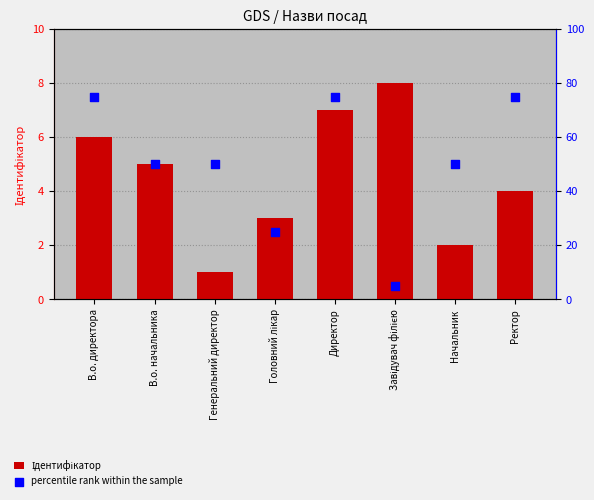

Which series contains the lowest Y value?

Ідентифікатор